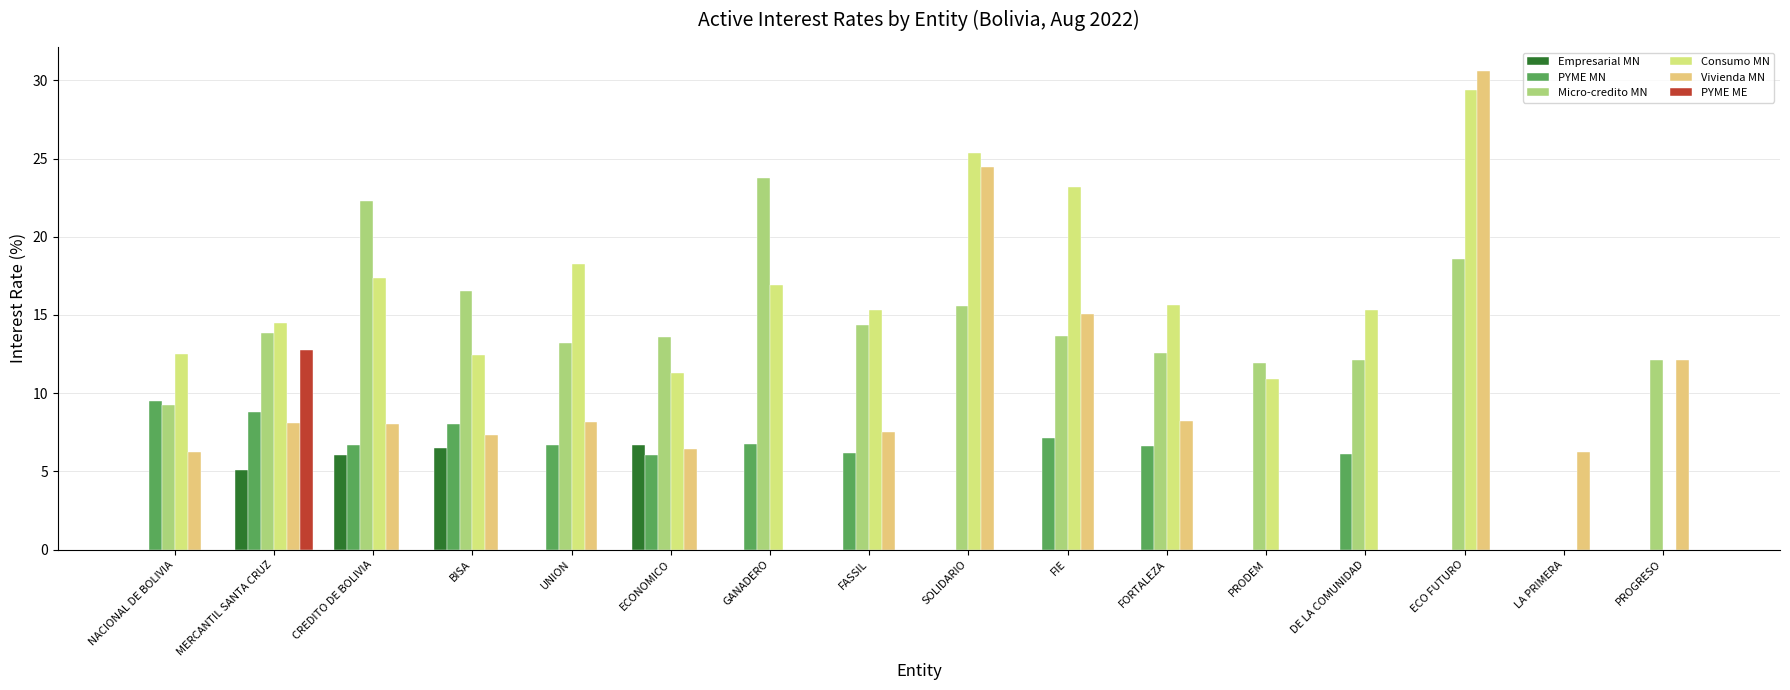

What is the total value across all series at DE LA COMUNIDAD?

33.6